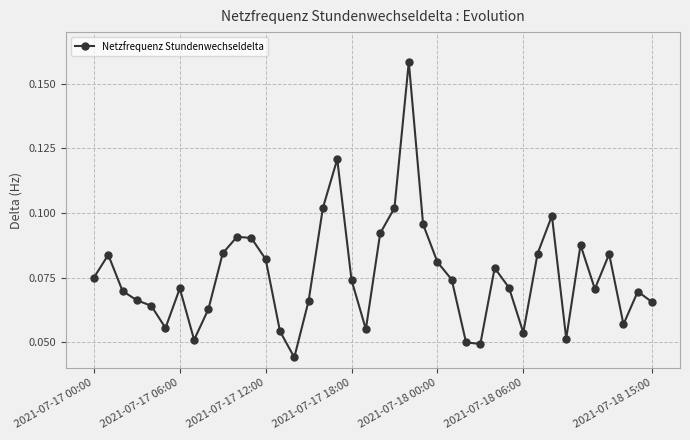

What is the sum of all values?

3.0